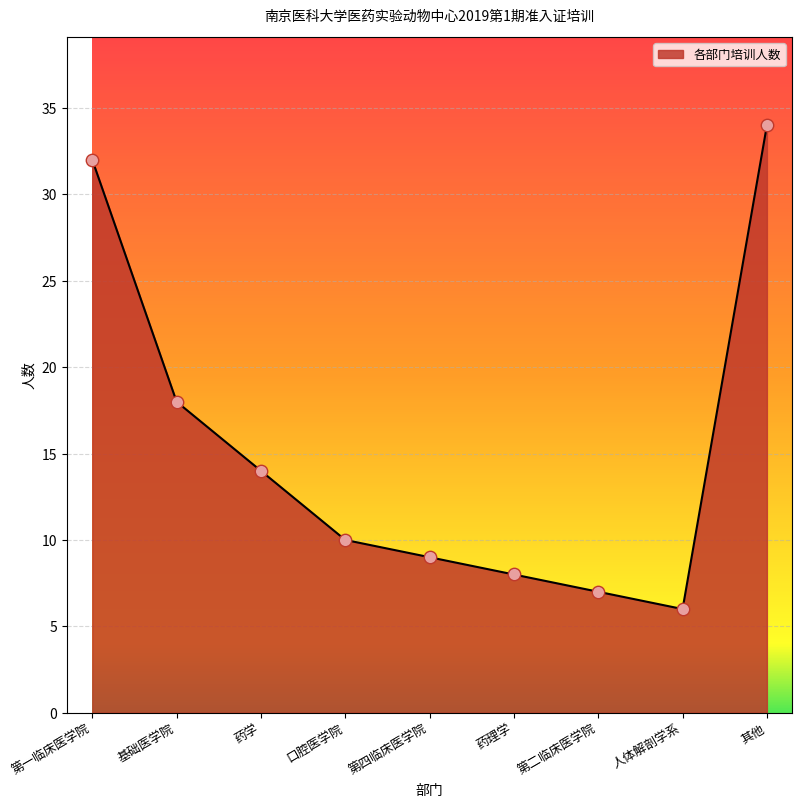

True or false: 各部门培训人数 has a value of 34.0 at 其他.

True